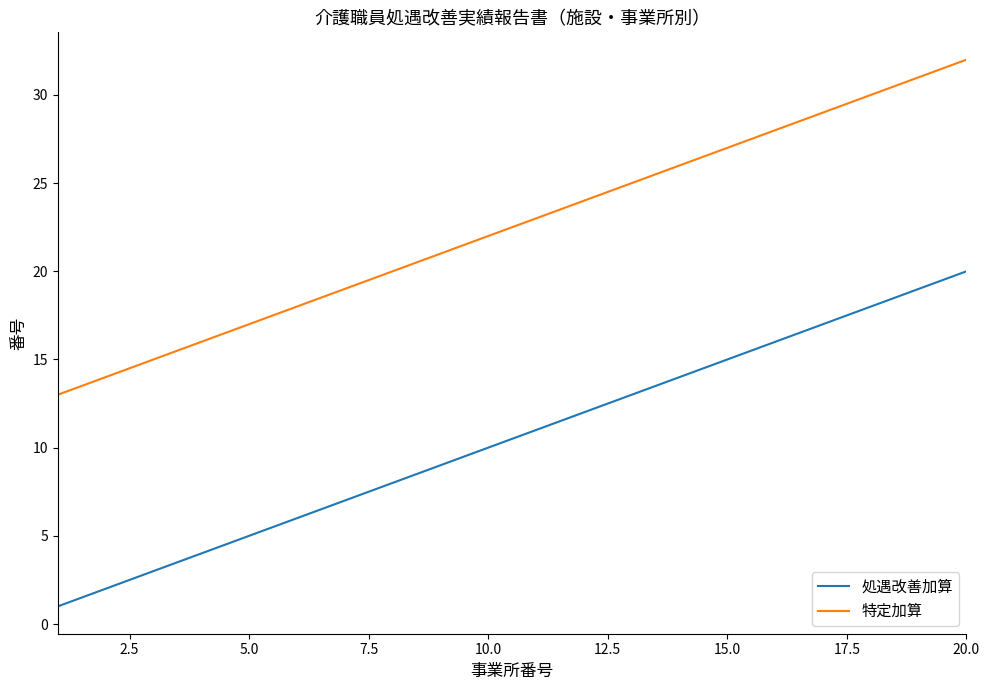

Which series has the largest total across all categories?

特定加算